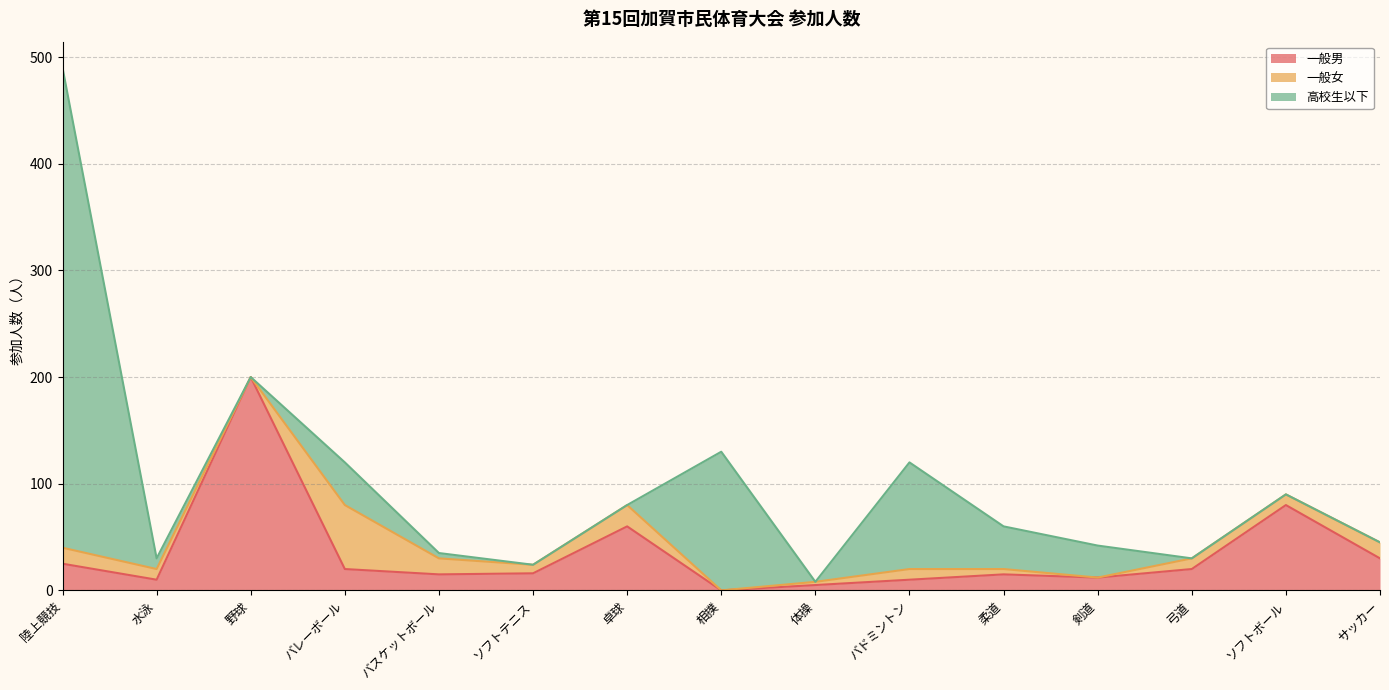

What is the sum of the 一般女 values at バレーボール and 陸上競技?

75